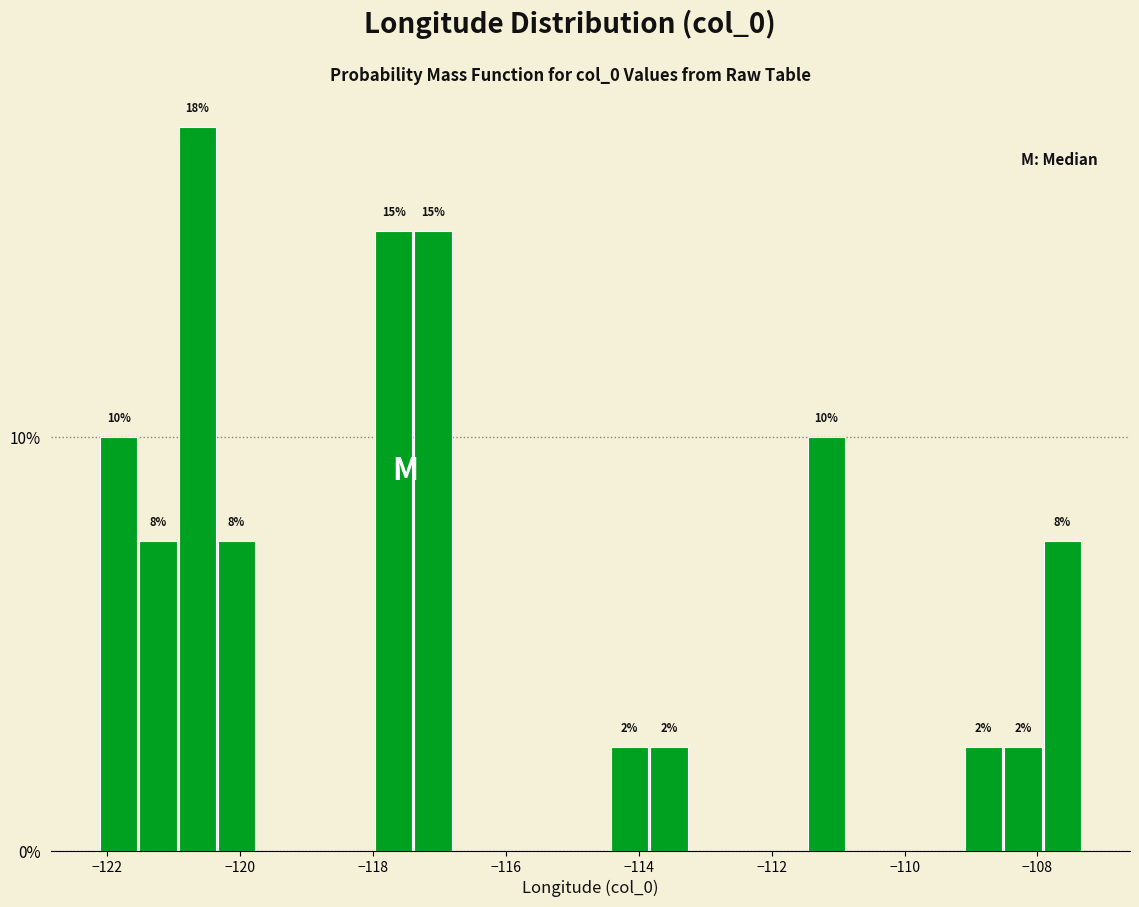

Around what value on the x-axis is the tallest bar? Give the approximate position of its centre, as read against the axis.

-120.6